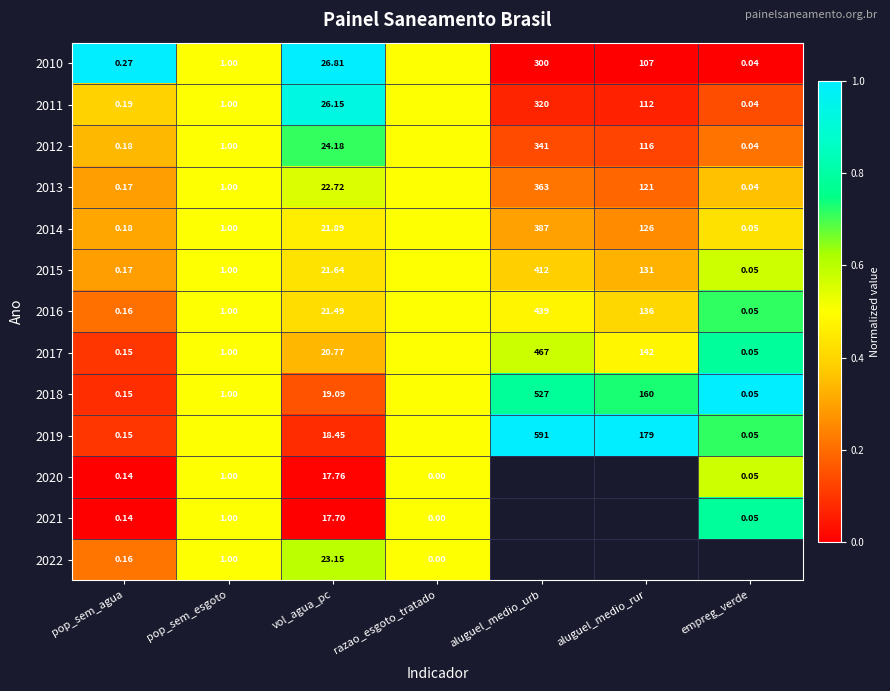

Is it true that 2022 equals 0.1 at pop_sem_agua?

False